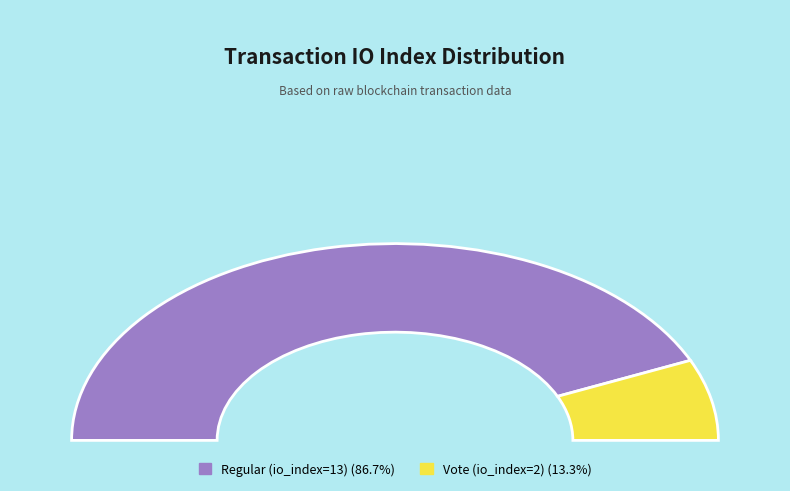

Does any single category account for the majority?

Yes